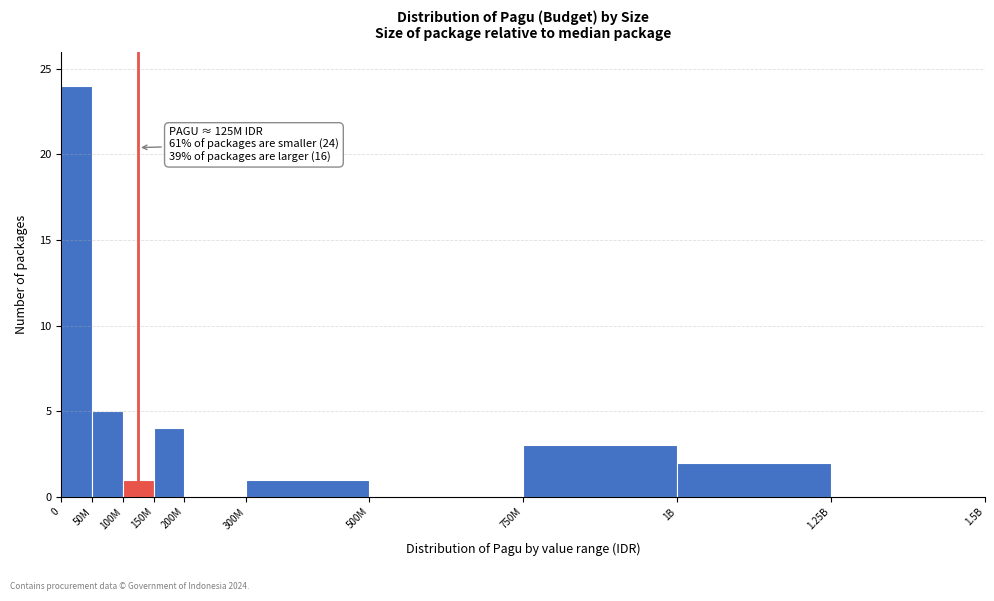

Reading left to right, what are all the values shown in this chart?

0=24	50M=5	100M=1	150M=4	200M=0	300M=1	500M=0	750M=3	1B=2	1.25B=0